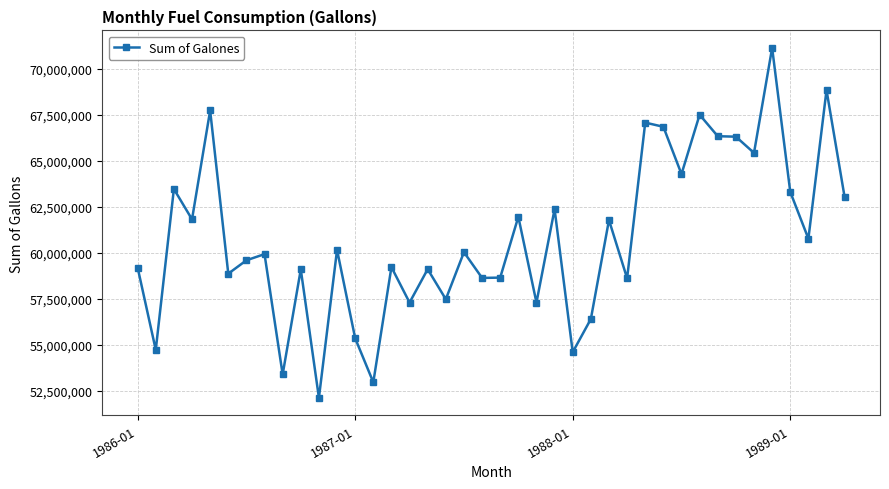

True or false: there are more than 0 points higher than both neighbors.

True